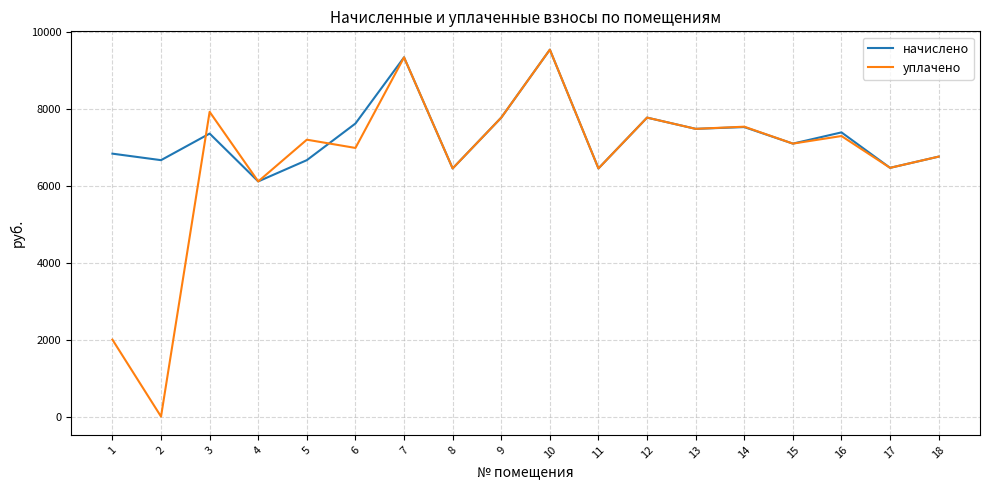

Between 6 and 12, which series saw the biggest shift?

уплачено